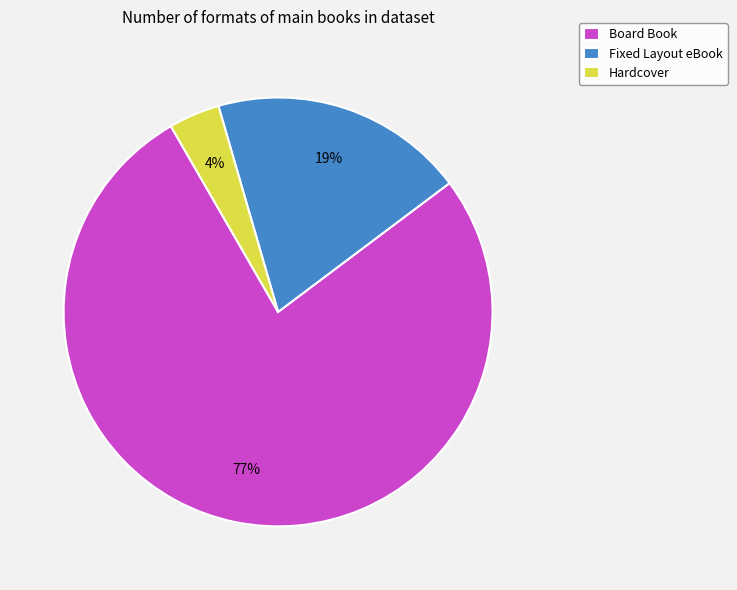

Combined, do Board Book and Fixed Layout eBook account for over 50%?

Yes